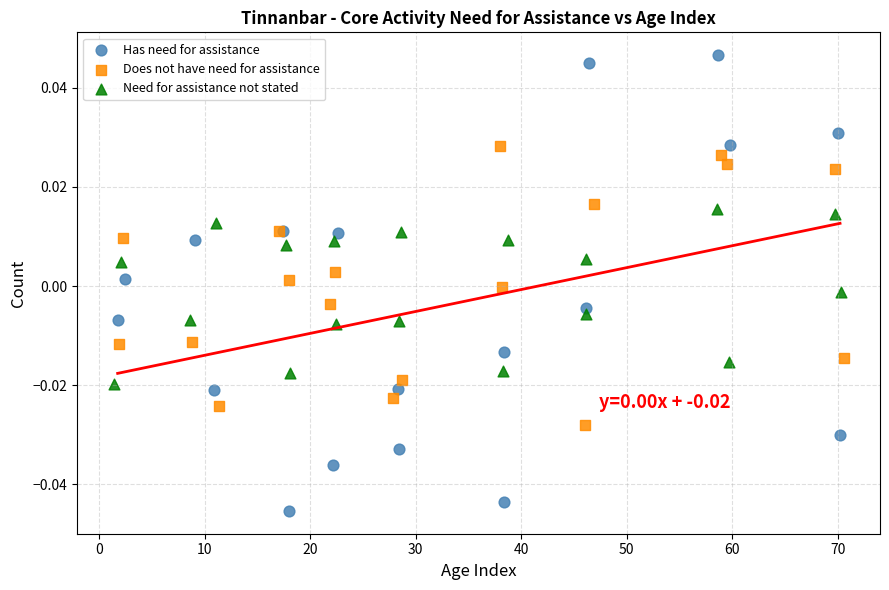

What are all the series names shown in the legend?

Has need for assistance, Does not have need for assistance, Need for assistance not stated